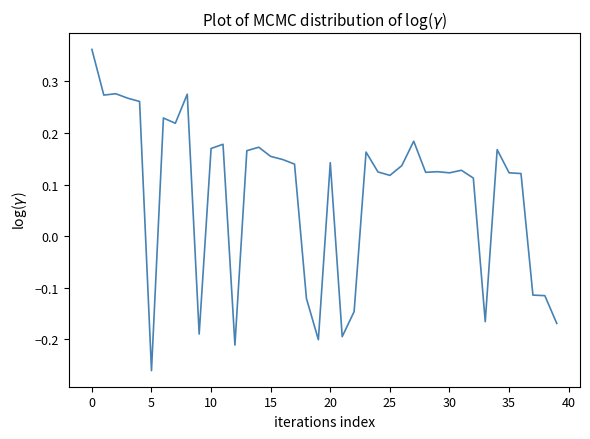

What is the difference between the maximum and minimum values?

0.6